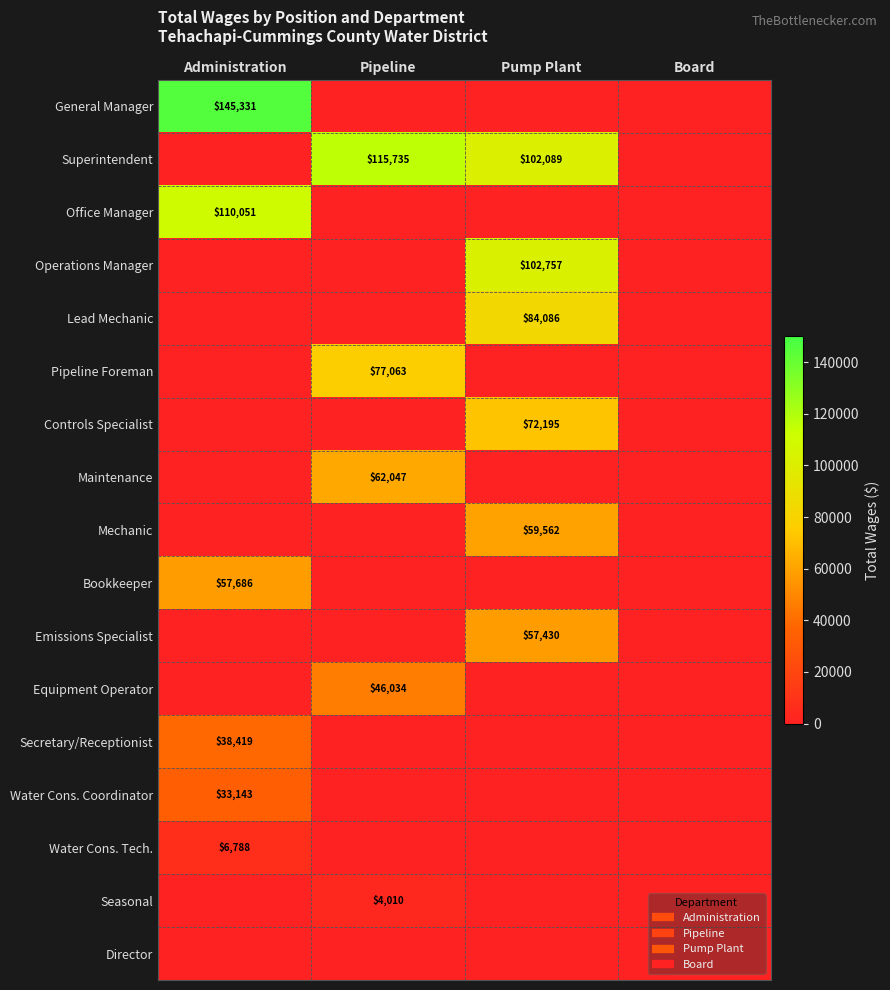

What is the sum of all Controls Specialist values?

72195